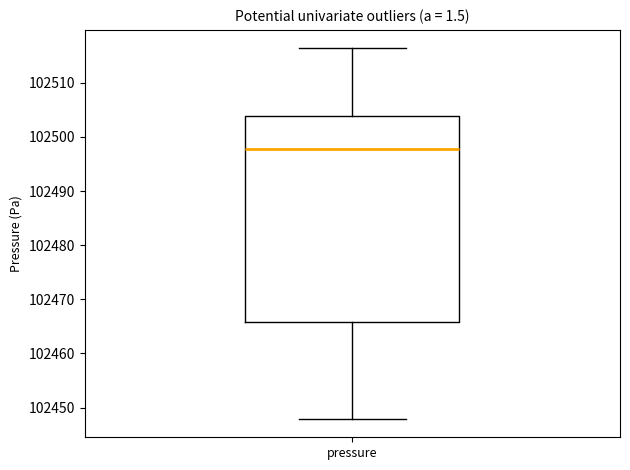

Where does the median line of the box for pressure sit on the y-axis? The values are not printed on the chart, so give them approximately, as read against the axis.

102498